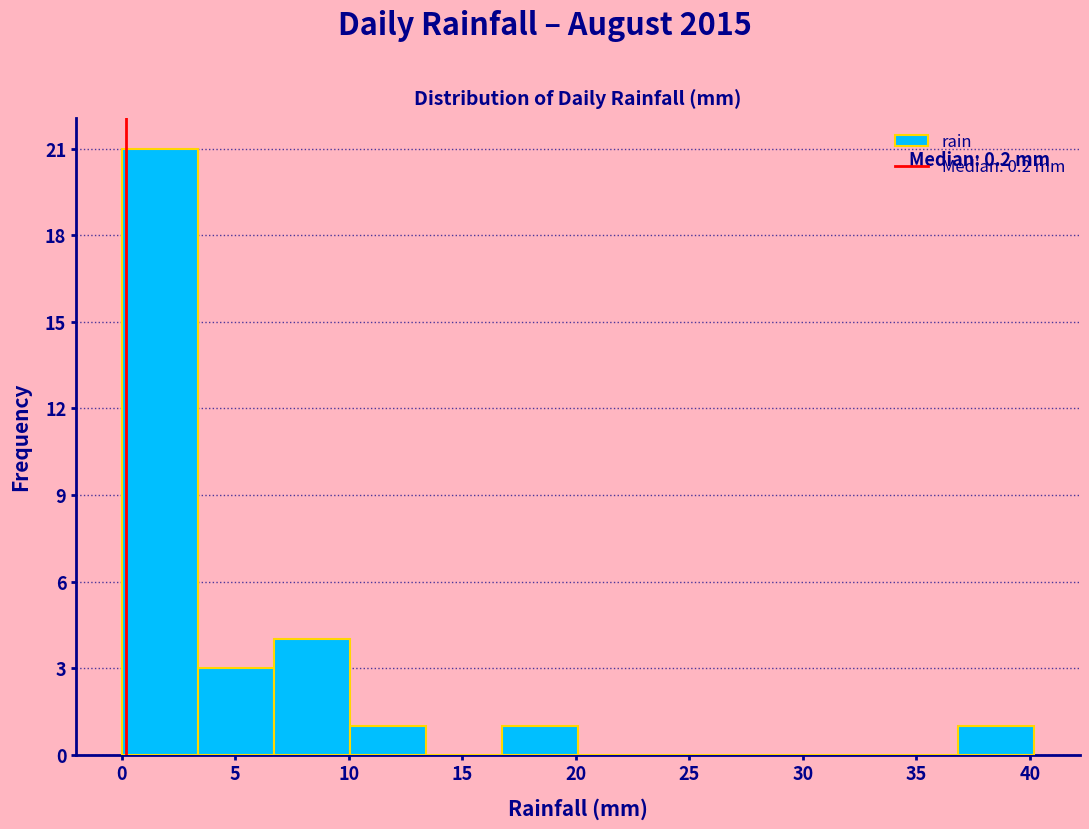

Which range on the x-axis has the tallest bar?

0.00 to 3.35